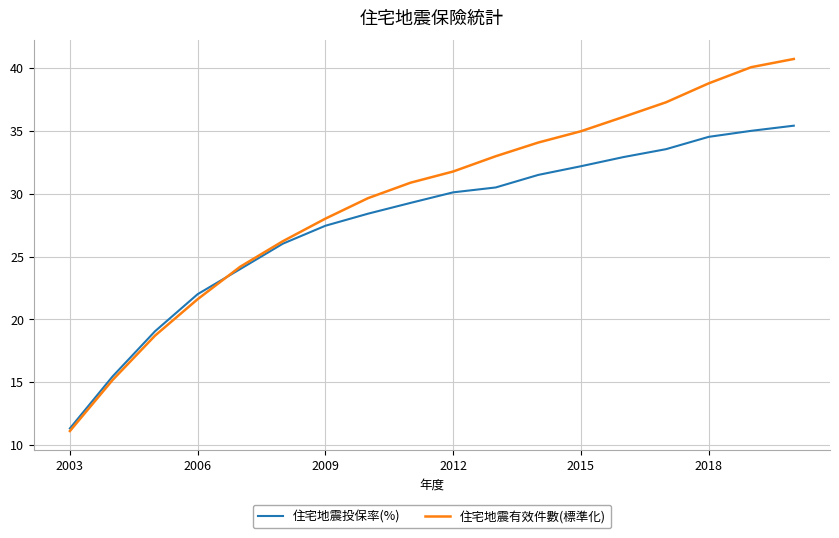

Rank the series by their maximum value, from highest to lowest.

住宅地震有效件數(標準化), 住宅地震投保率(%)